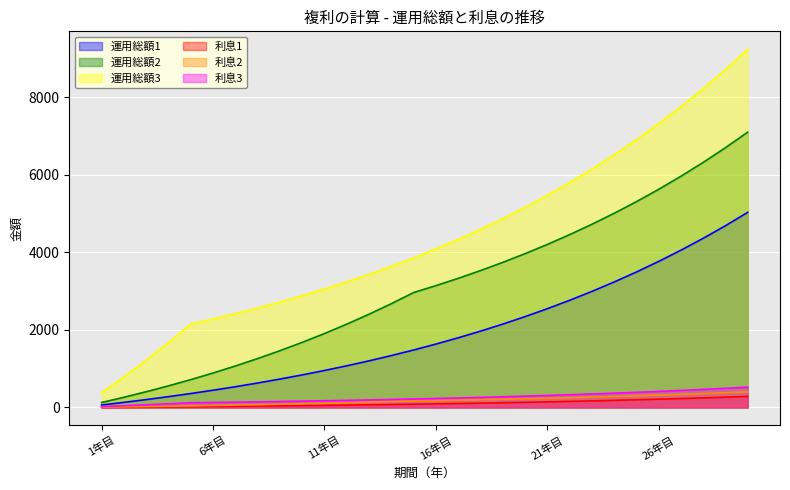

At which label does 運用総額1 first exceed 1632?

16年目